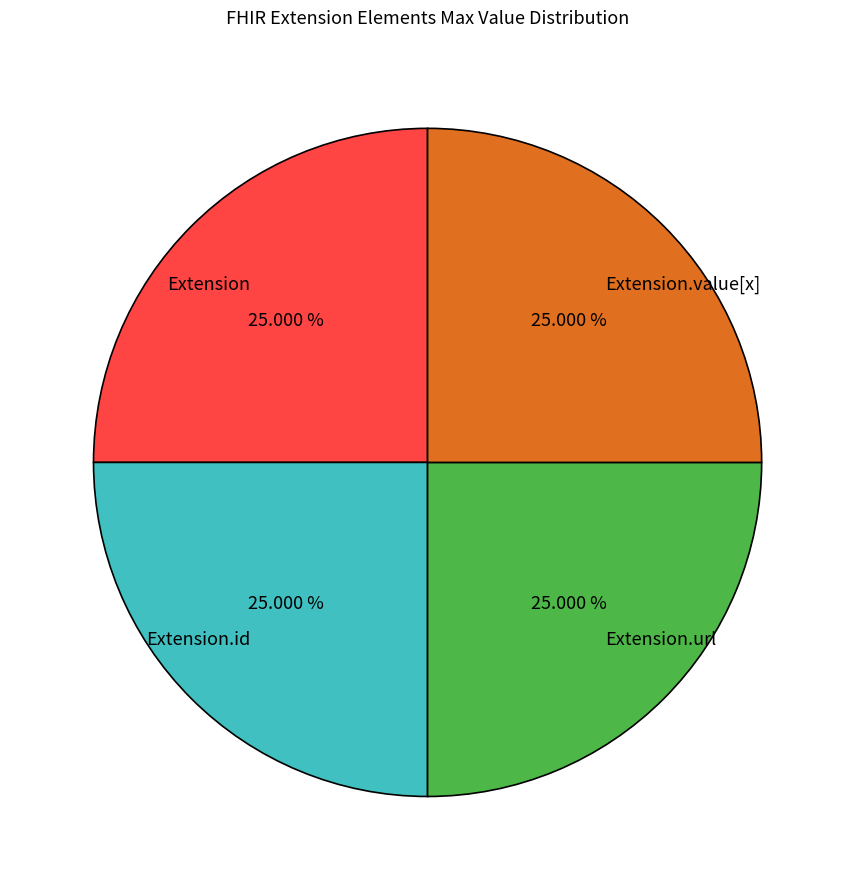

Is there any slice that represents more than half of the pie?

No